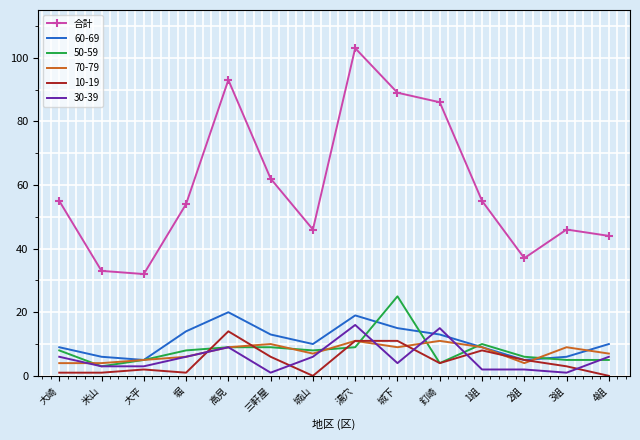

What position from the left is 湯穴?

8